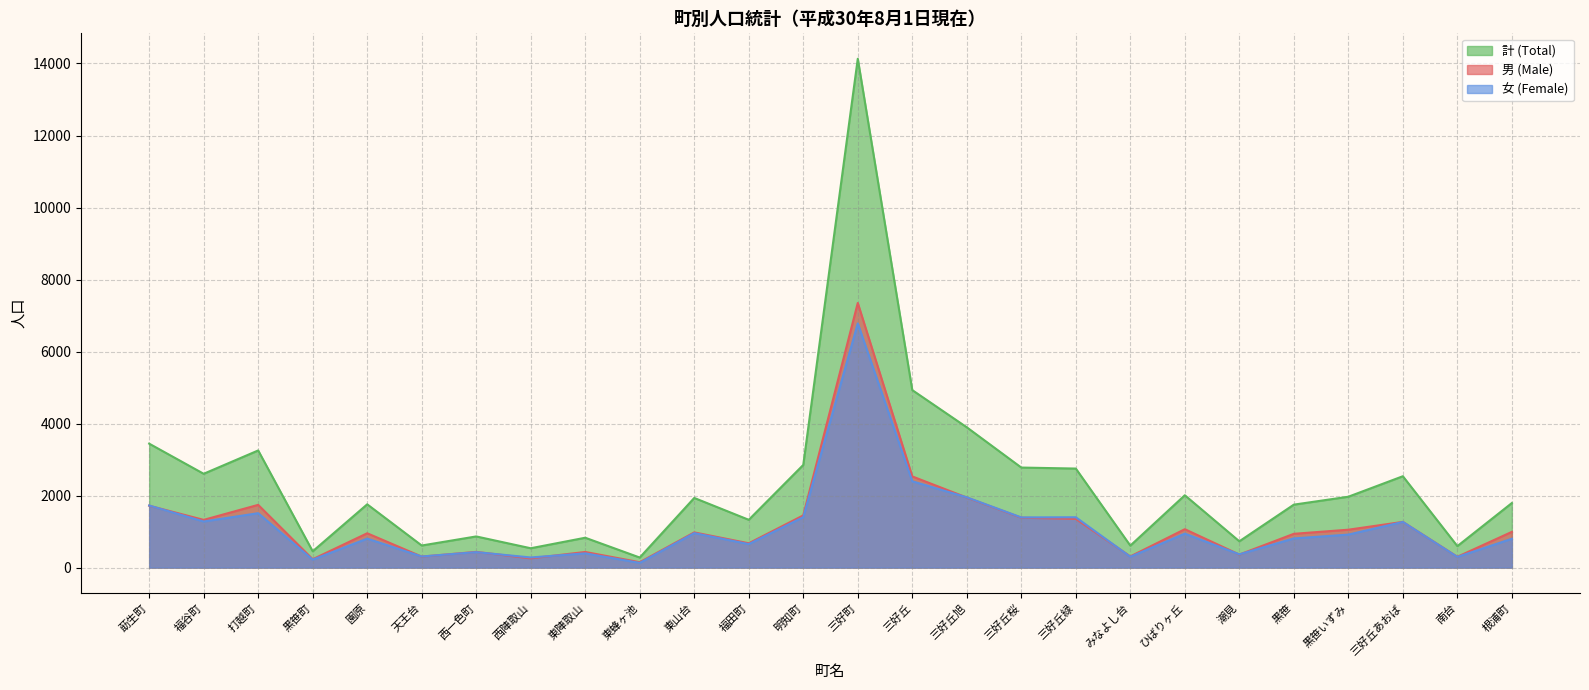

The 計 (Total) series shows 2537 at 三好丘あおば. True or false?

True